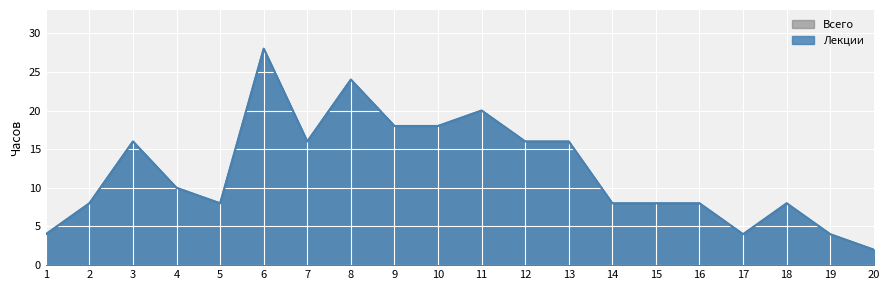

What is the value of the Лекции point at the 19th from the left?

4